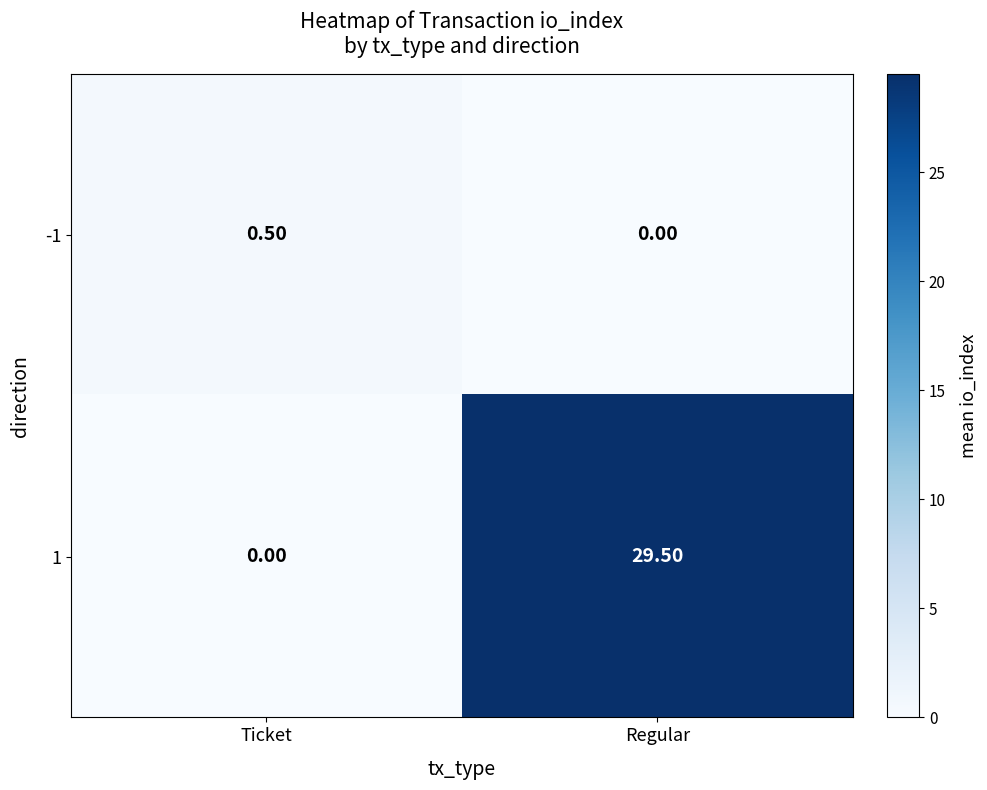

At which category is the sum across all series the highest?

Regular